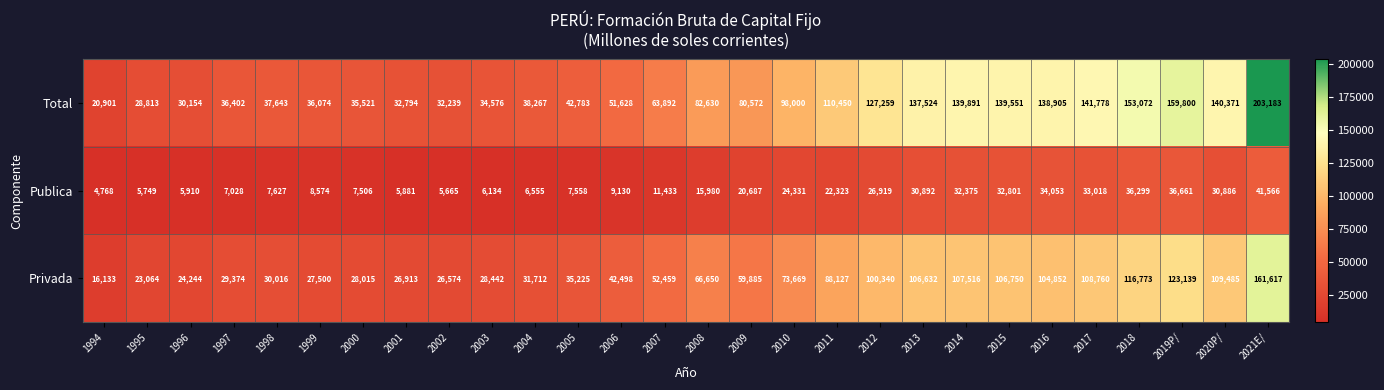

Which label corresponds to the smallest value in the chart?

1994